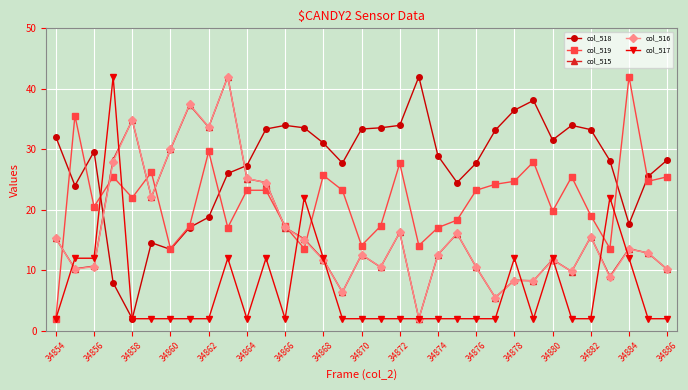

True or false: col_517 has more than 0 points higher than both neighbors.

True